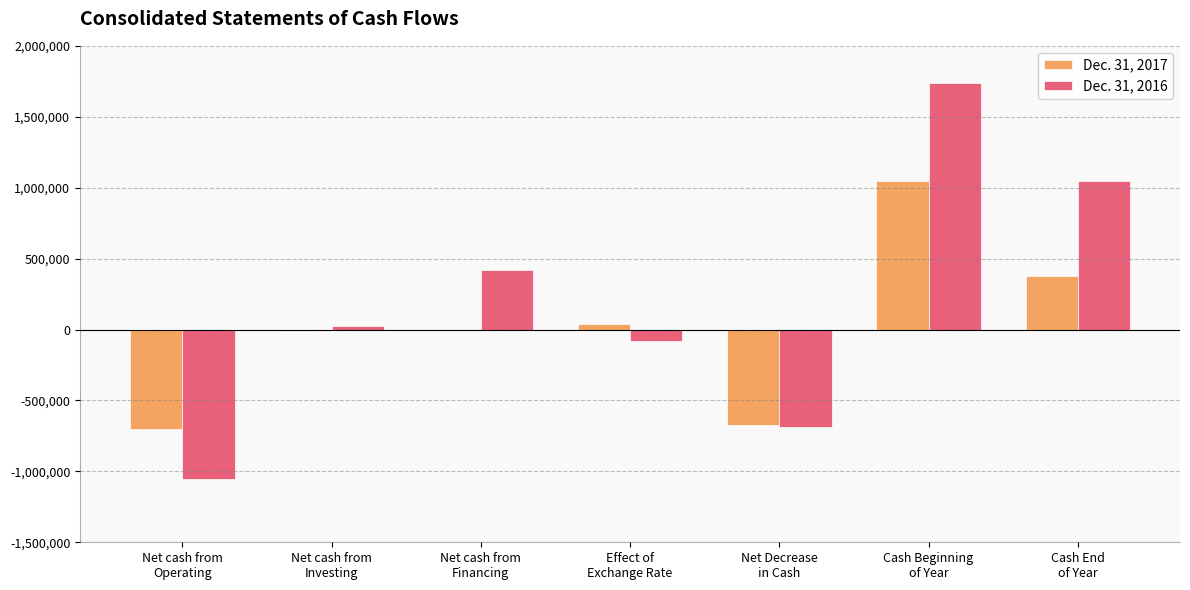

How many positive values does the Dec. 31, 2016 series have?

4